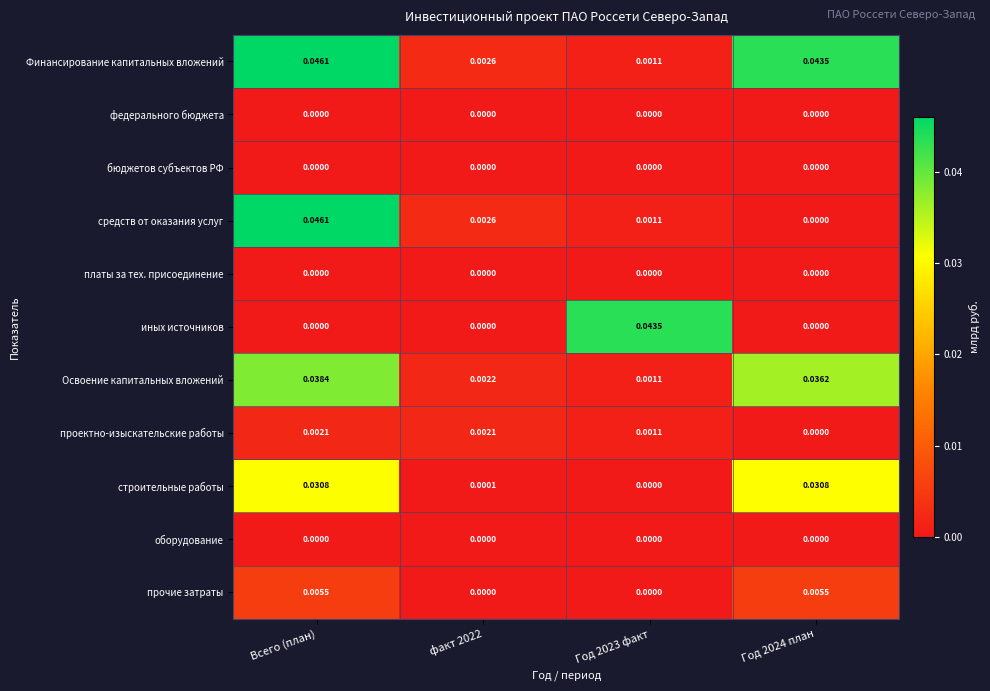

At which category does the chart reach its peak across all series?

Всего (план)